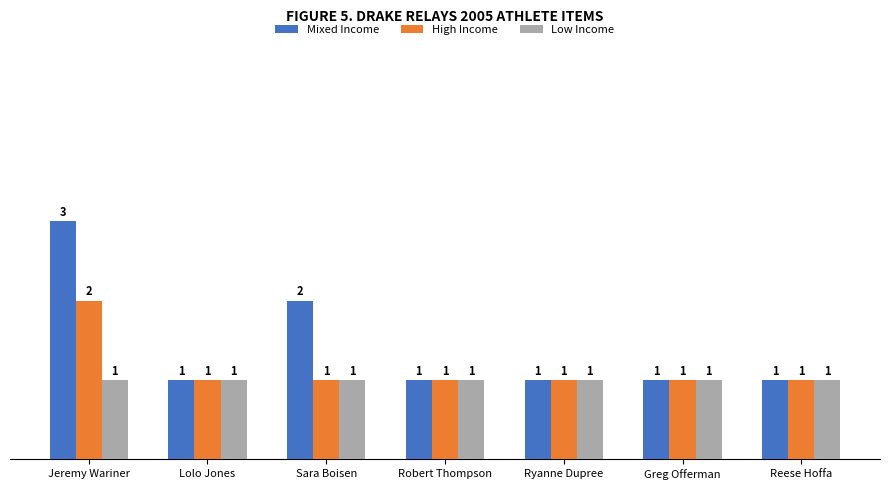

At which label is Mixed Income closest to 2?

Sara Boisen